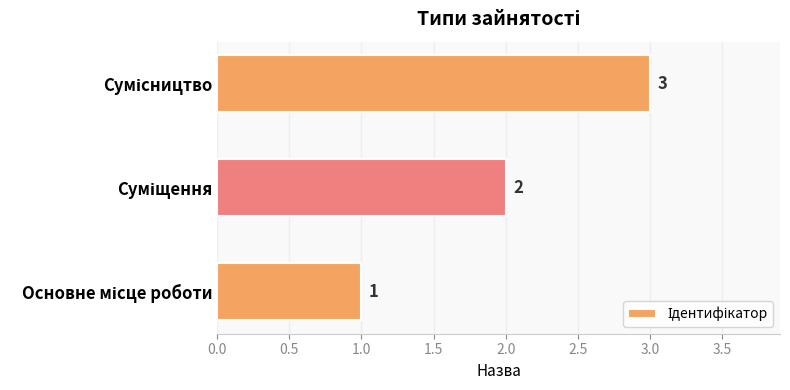

Are the bars grouped side by side (vs. stacked)?

No